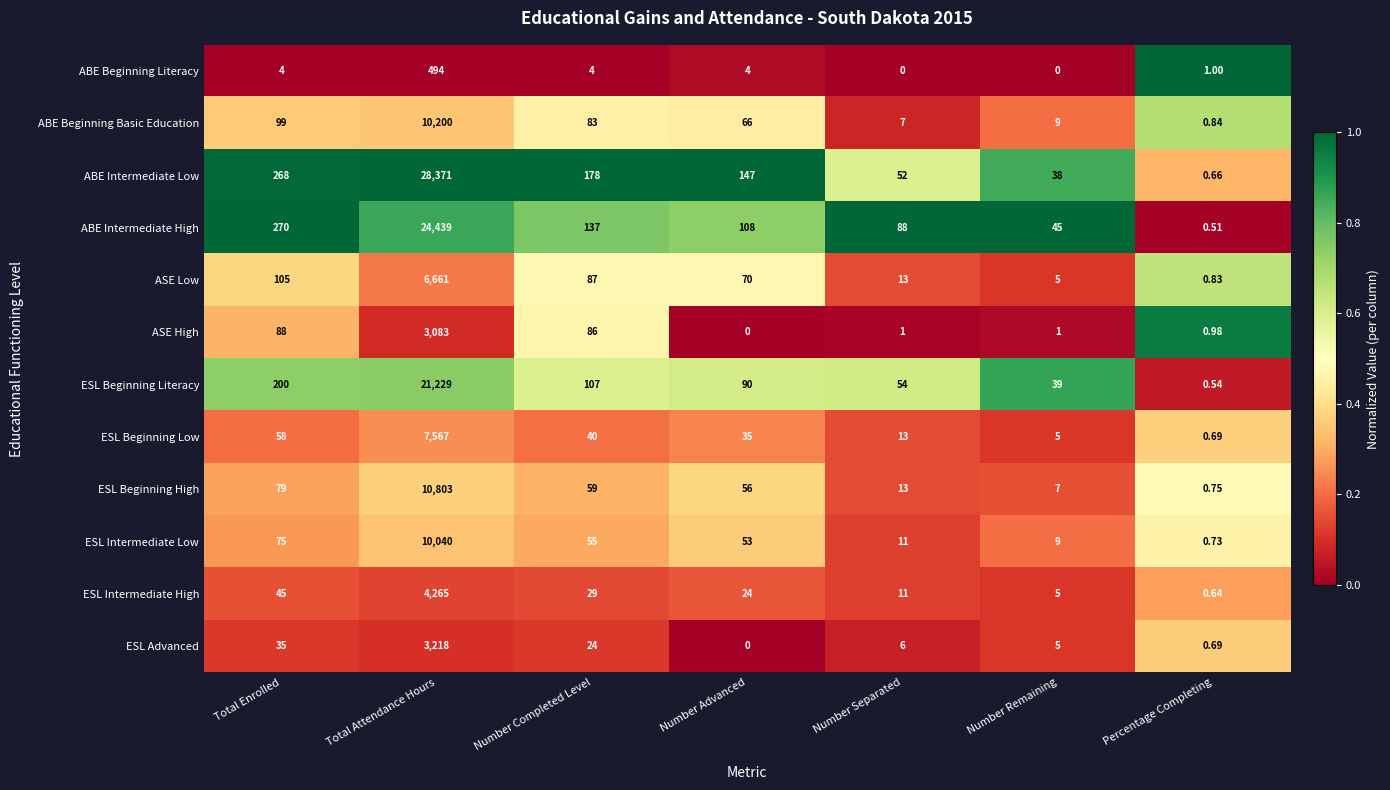

Where is ESL Beginning Literacy nearest to the value 10614?

Total Enrolled